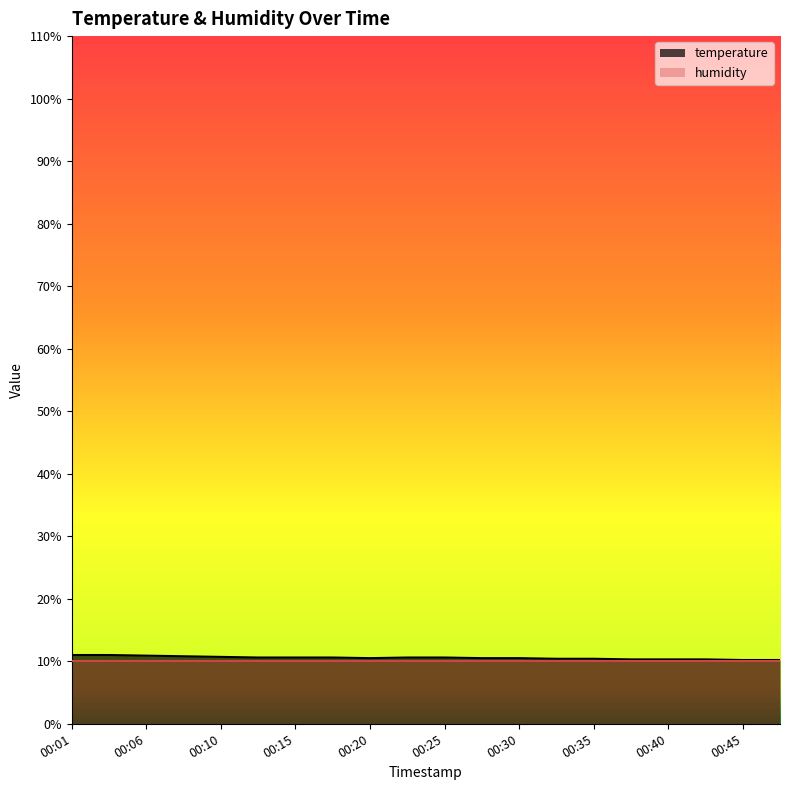

Is it true that the value at 00:40 is 10.3?

True